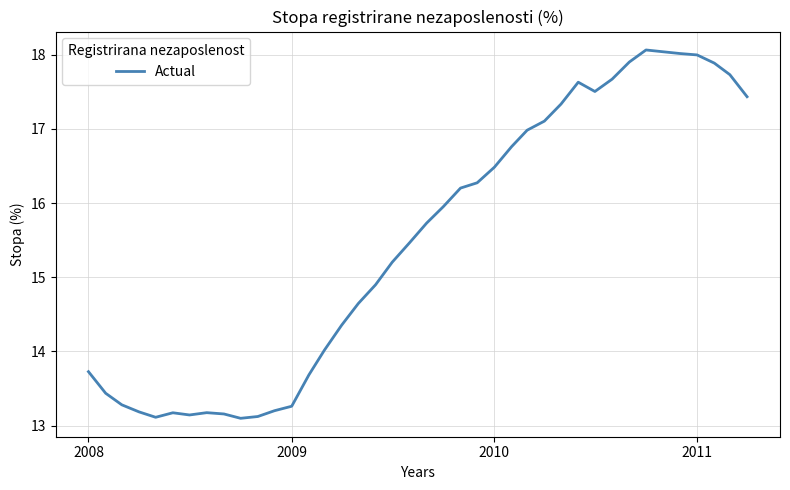

What is the smallest value displayed?

13.1